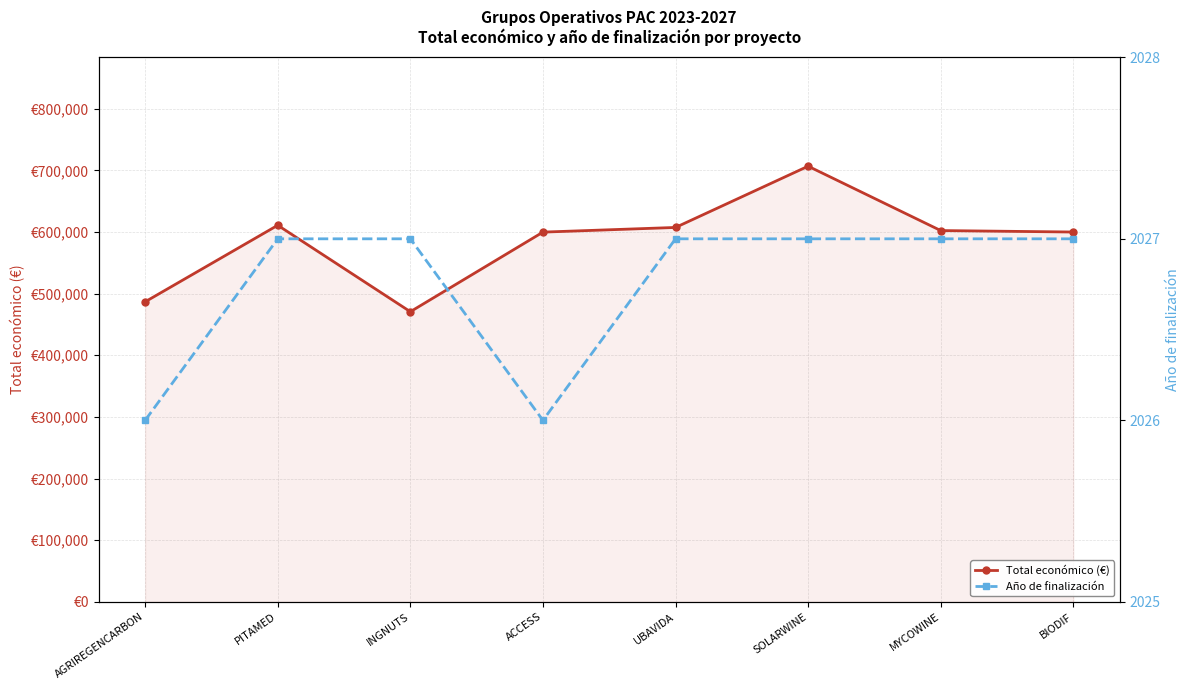

What is the maximum value for Total económico (€)?

706697.0